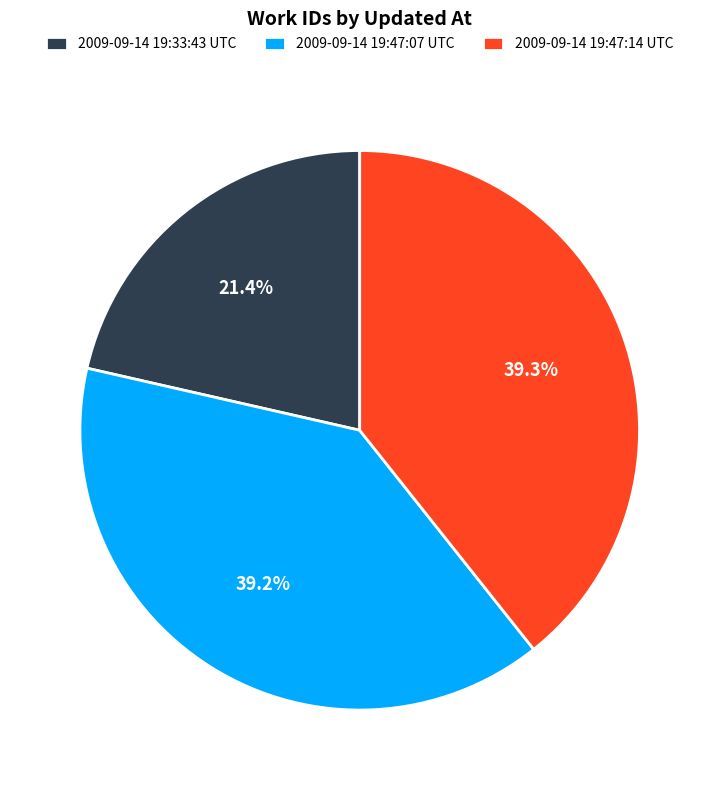

Approximately how many times larger is the value at 2009-09-14 19:33:43 UTC compared to 2009-09-14 19:47:14 UTC?

0.5